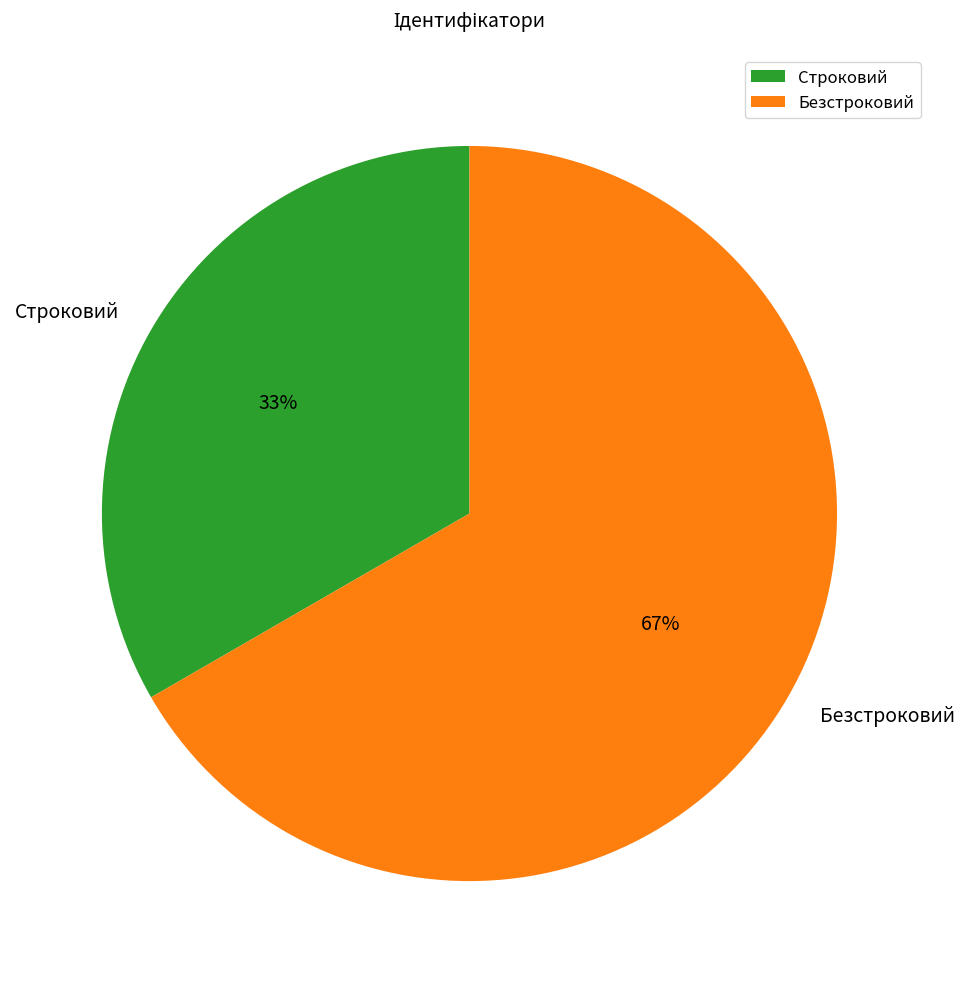

Between Строковий and Безстроковий, which is larger?

Безстроковий